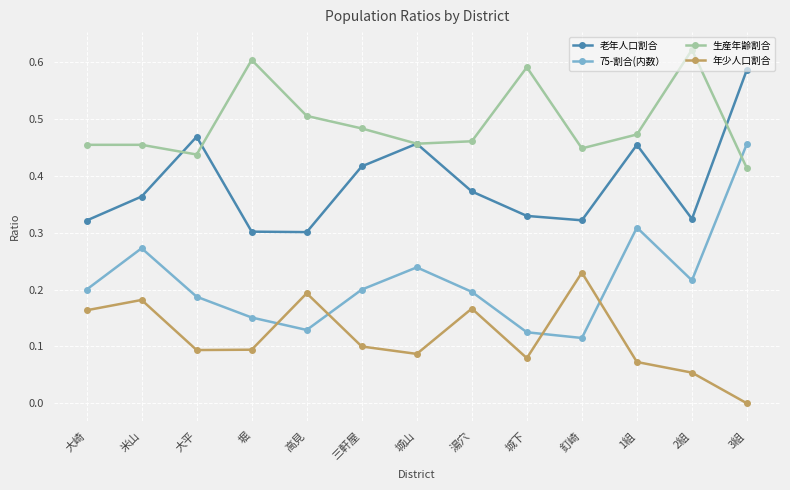

Rank the series by their maximum value, from lowest to highest.

年少人口割合, 75-割合(内数）, 老年人口割合, 生産年齢割合